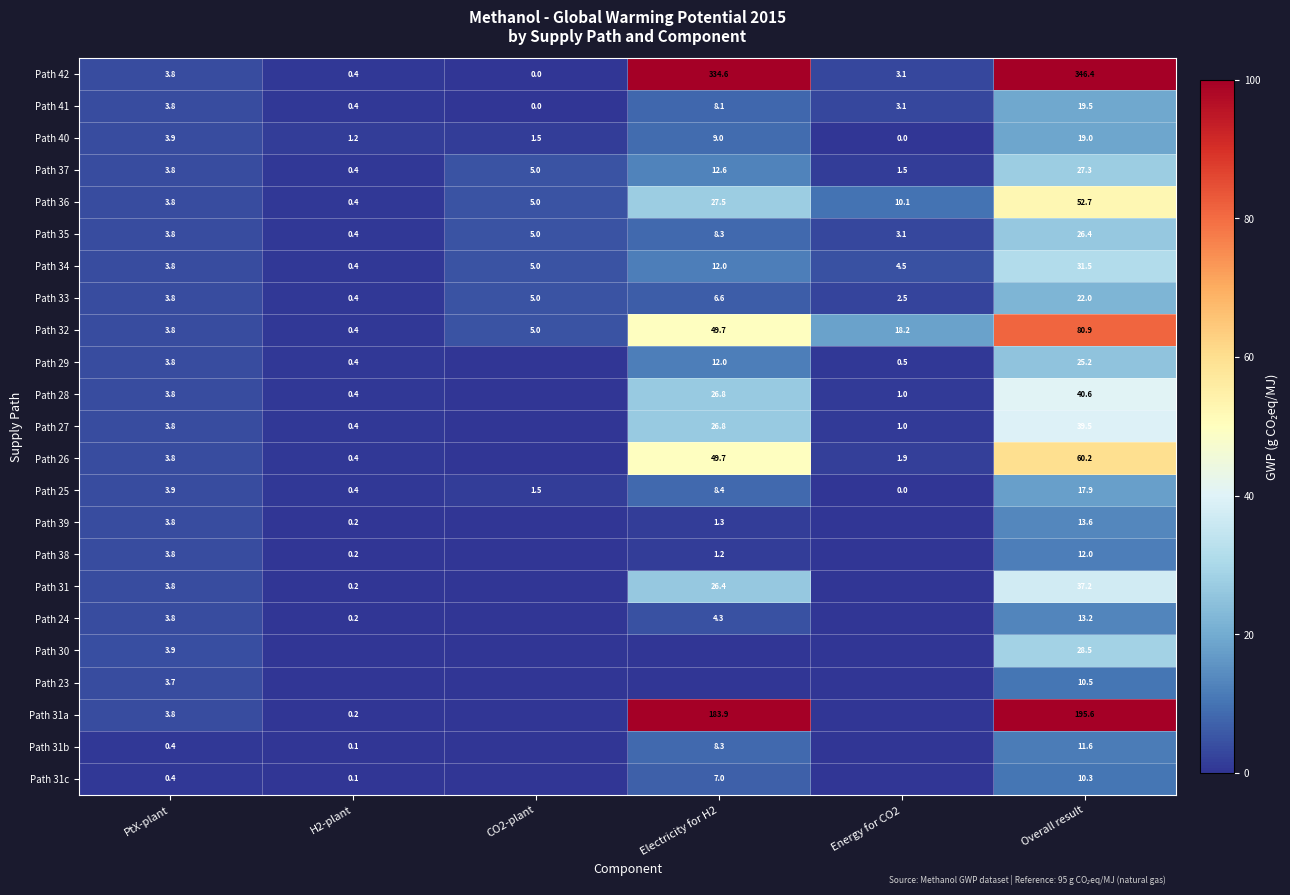

At which label does Path 41 first exceed 3?

PtX-plant